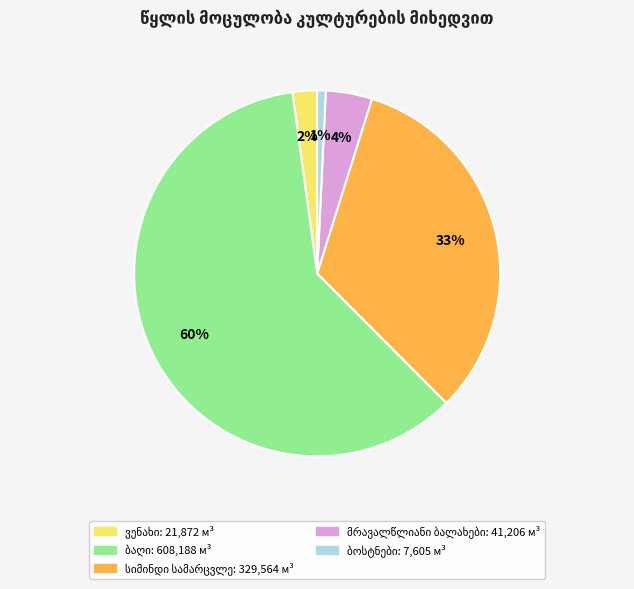

How many slices are in this pie chart?

5